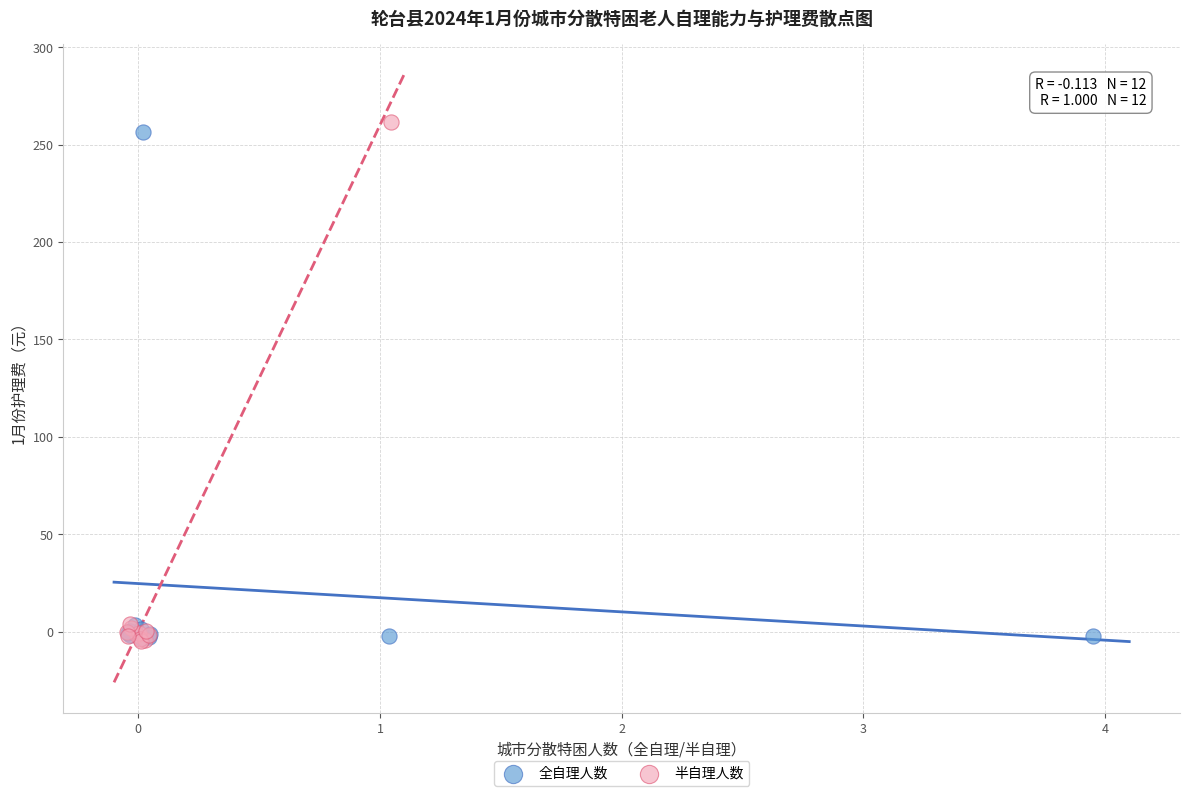

Which series has the widest spread of Y values?

半自理人数